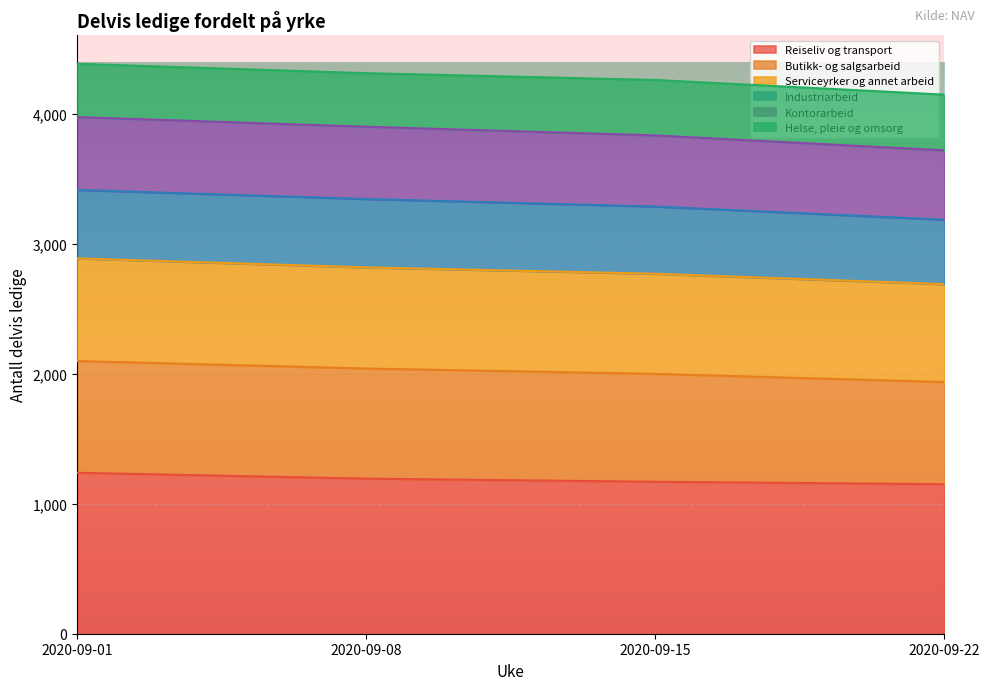

What is the highest value of the Reiseliv og transport series?

1238